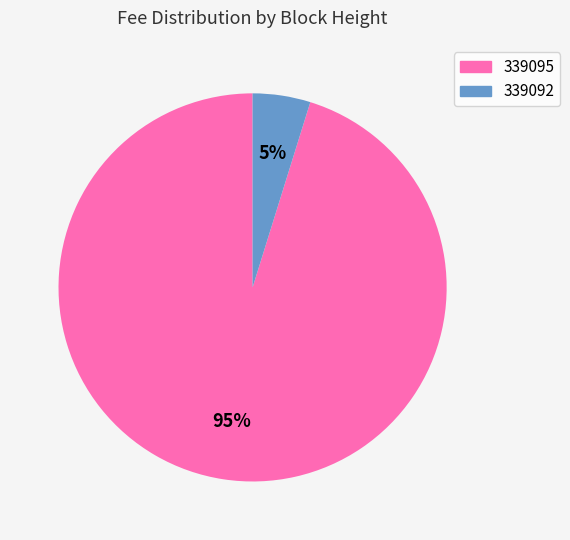

Which category has the biggest portion of the pie?

339095